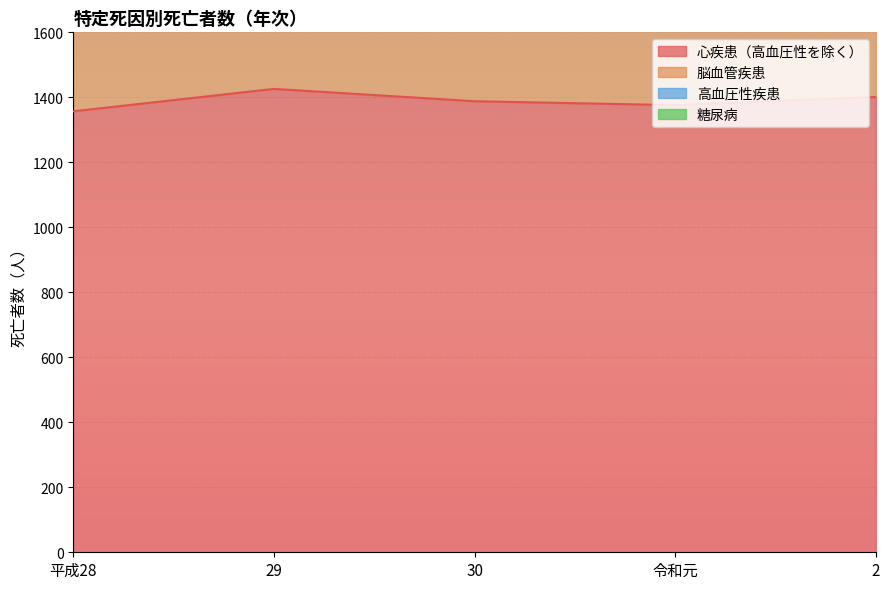

True or false: 高血圧性疾患 and 心疾患（高血圧性を除く） intersect in this chart.

False